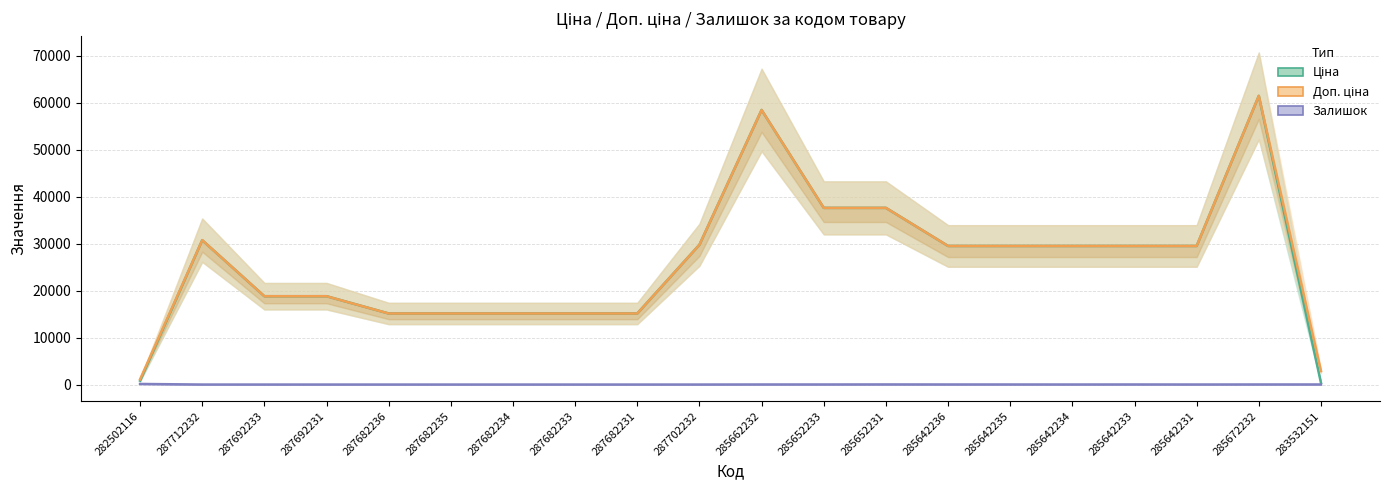

Which series changed the most between 282502116 and 285642231?

Ціна